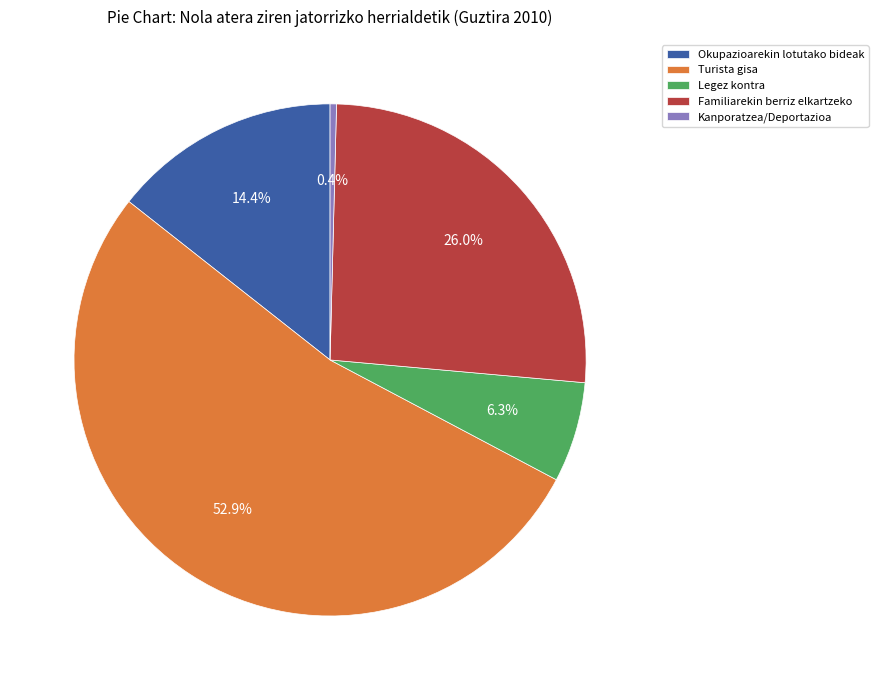

Rank the categories by value from highest to lowest.

Turista gisa, Familiarekin berriz elkartzeko, Okupazioarekin lotutako bideak, Legez kontra, Kanporatzea/Deportazioa